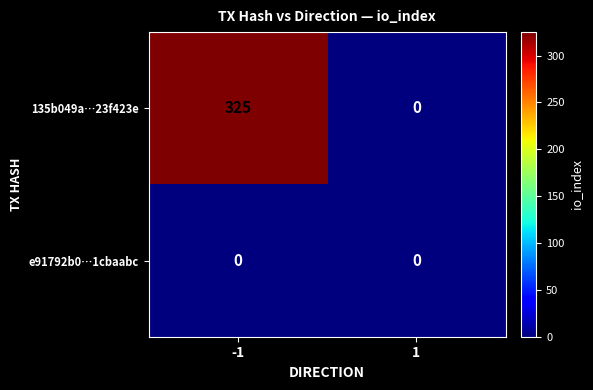

Reading left to right, transcribe all the data shown in this chart.

135b049a…23f423e: -1=325	1=0
e91792b0…1cbaabc: -1=0	1=0